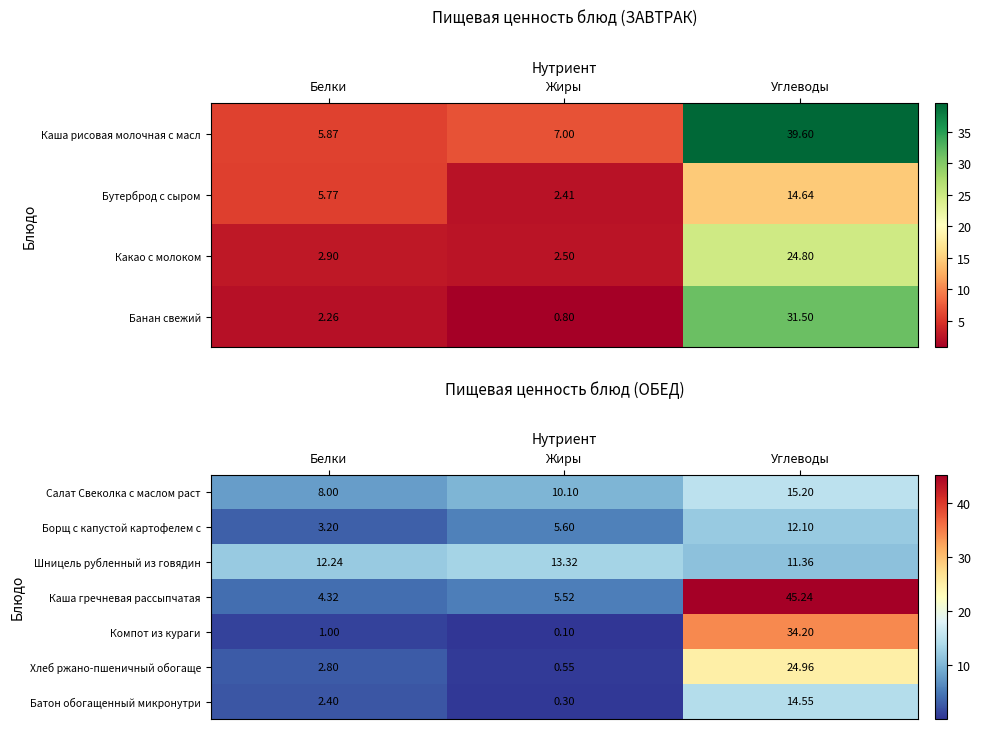

Which category has the highest value in the Каша гречневая рассыпчатая series?

Углеводы